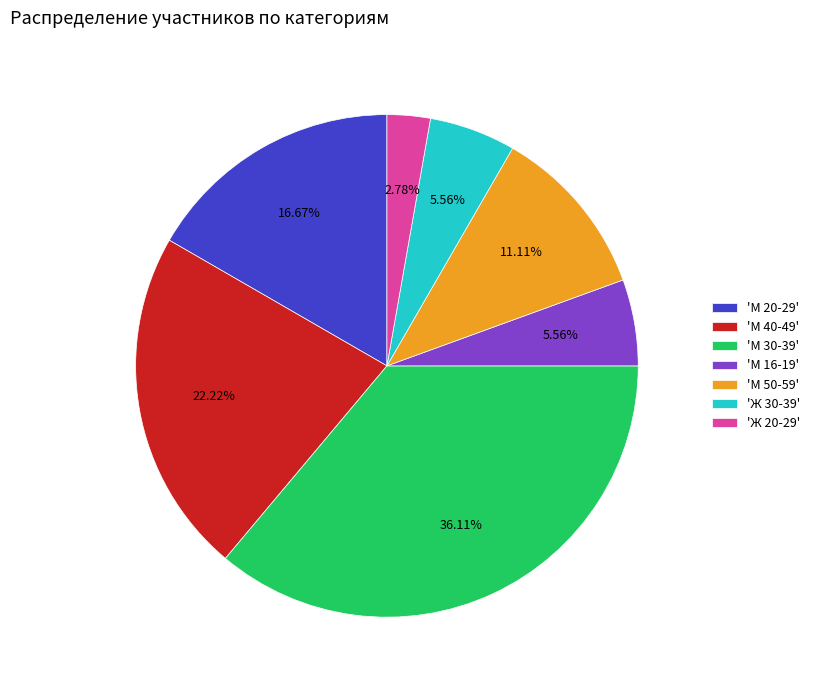

Do 'Ж 20-29' and 'М 20-29' together represent more than half of the pie?

No